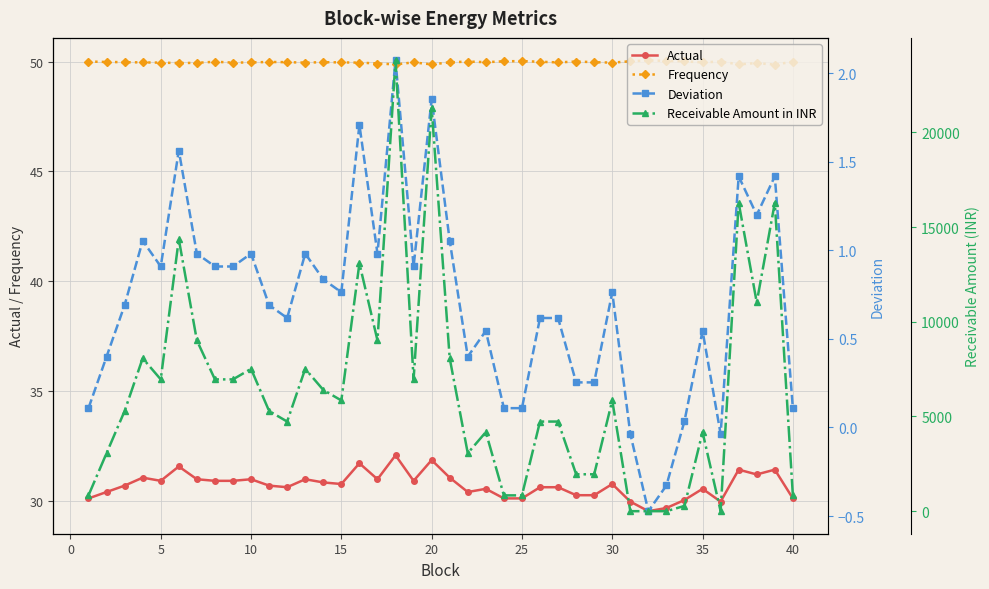

What is the sum of all Deviation values?

28.5